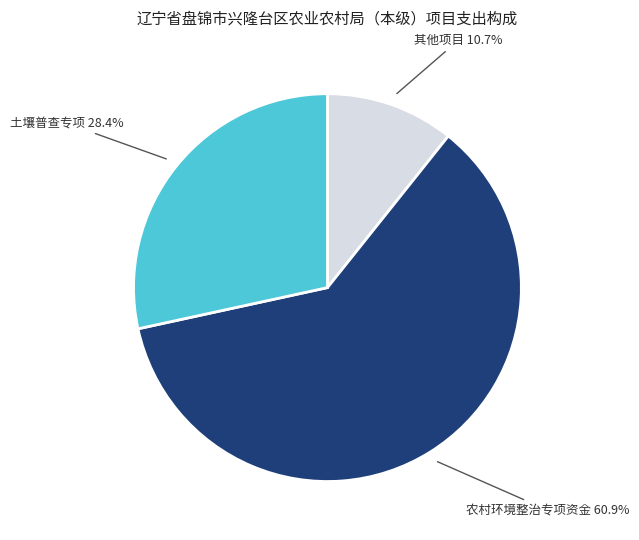

Which slice is the largest?

农村环境整治专项资金